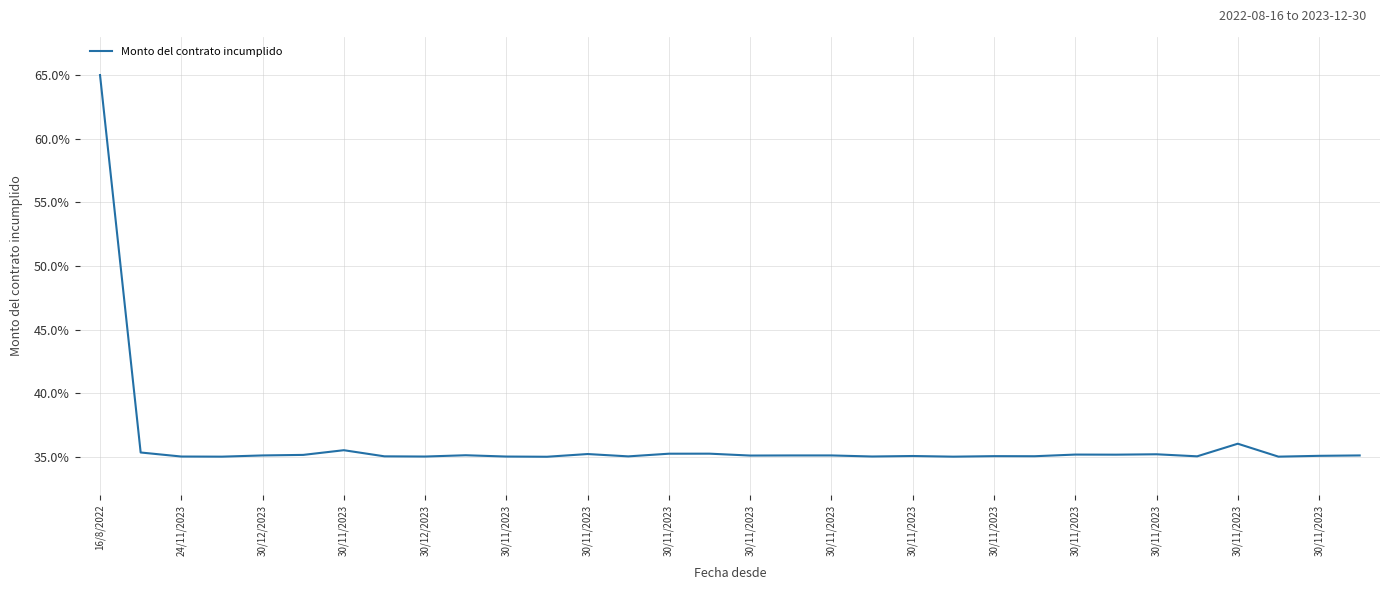

What is the difference between the maximum and minimum values?

30.0